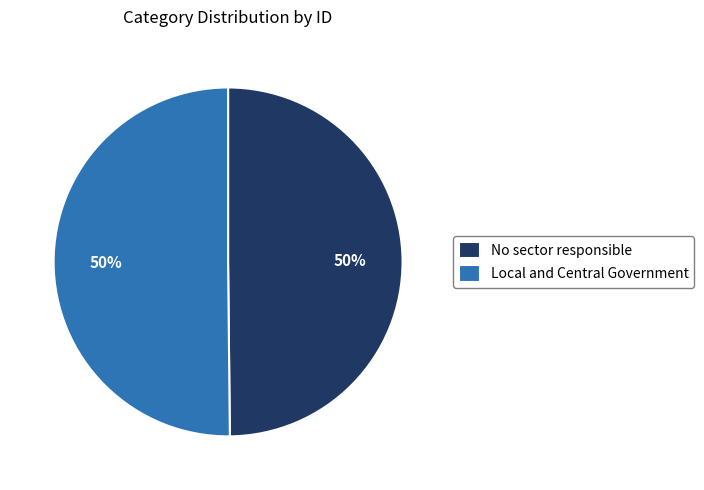

What percentage is the Local and Central Government slice, to the nearest percent?

50%